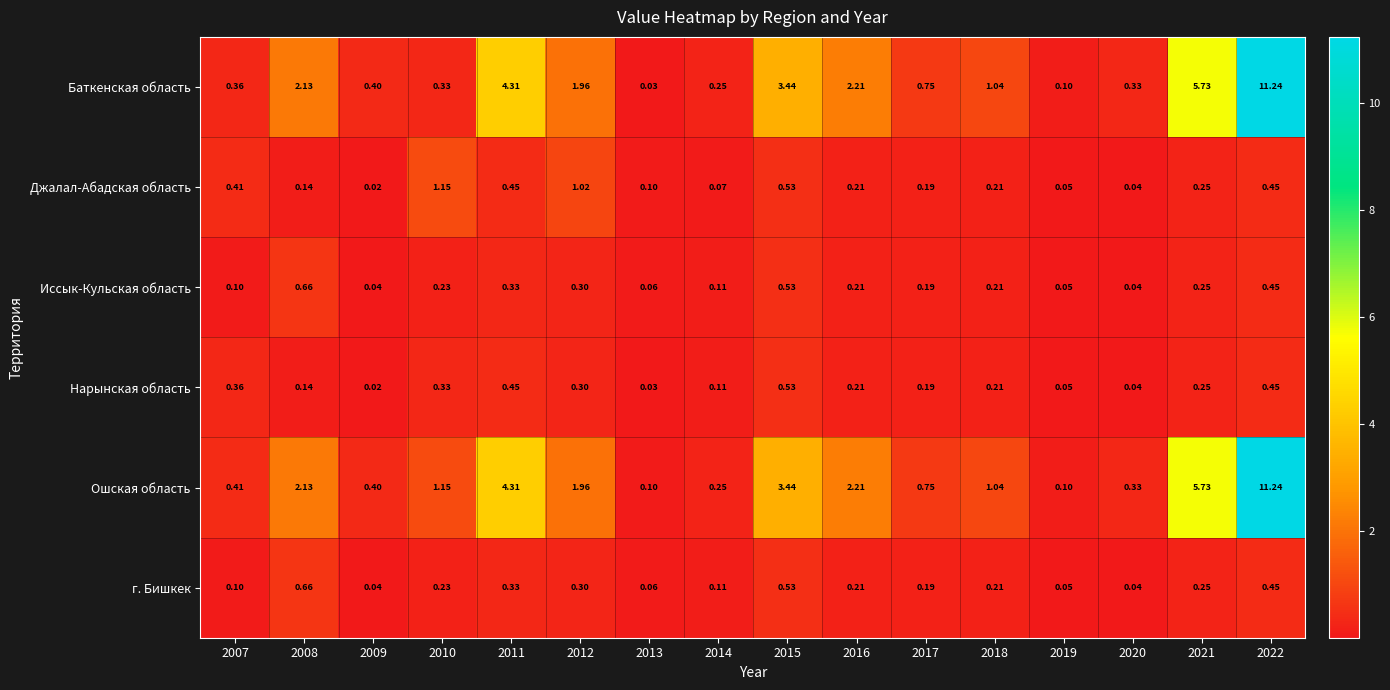

Is the value of Баткенская область at 2014 greater than the value of Нарынская область at 2007?

No